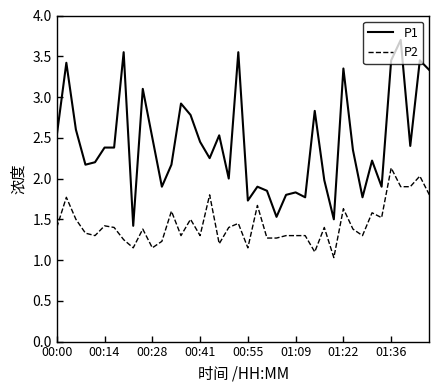

List the series in order of their overall mean, lowest first.

P2, P1